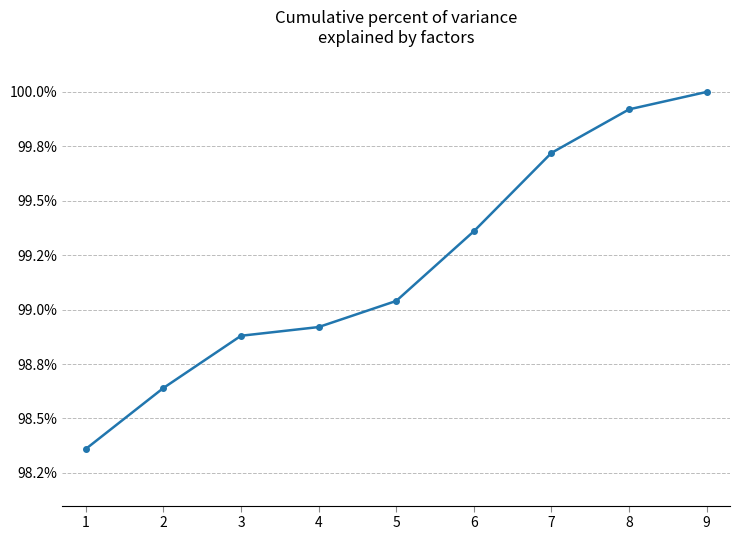

True or false: the data shows 1.6 at 1.

False